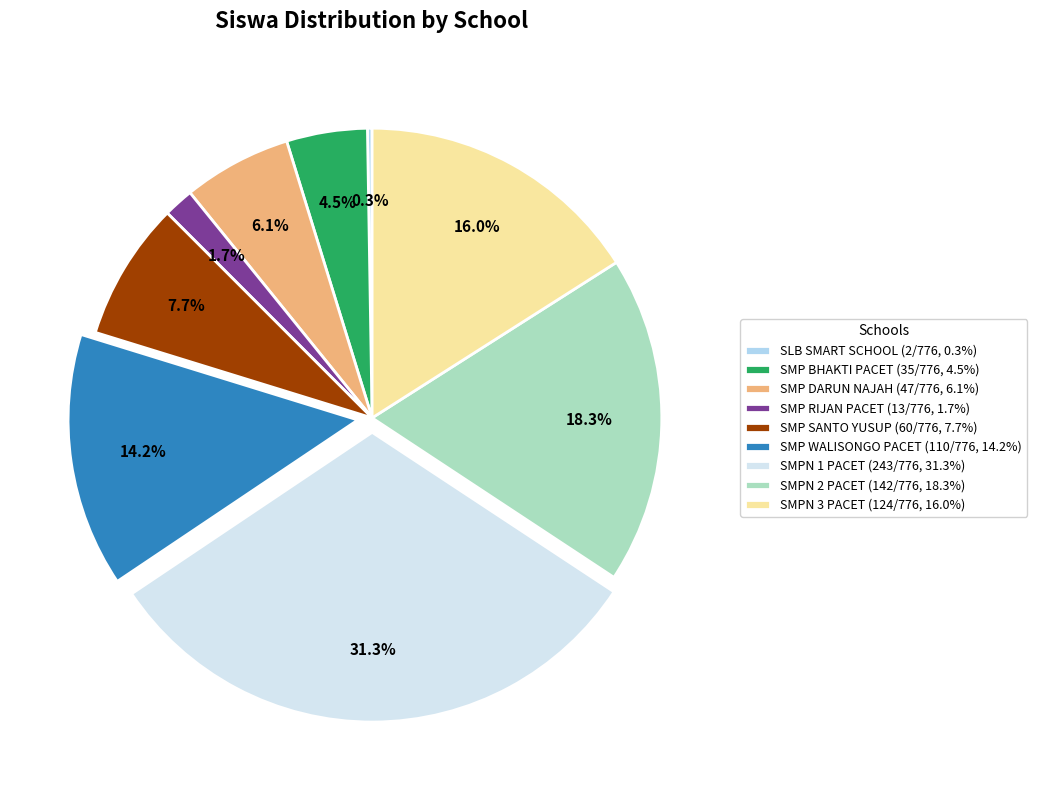

To the nearest percent, what is the average slice percentage?

11%